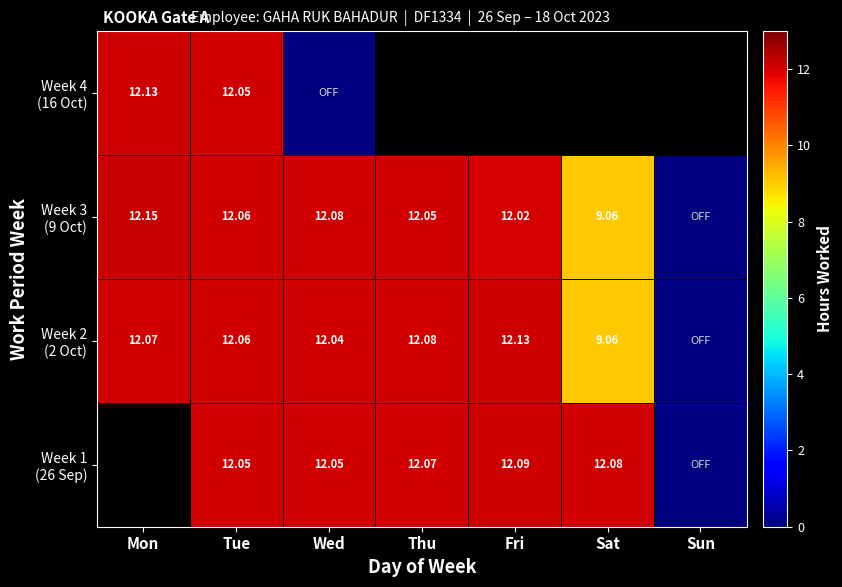

How many values in the Week 3 (9 Oct) series are below 12?

2